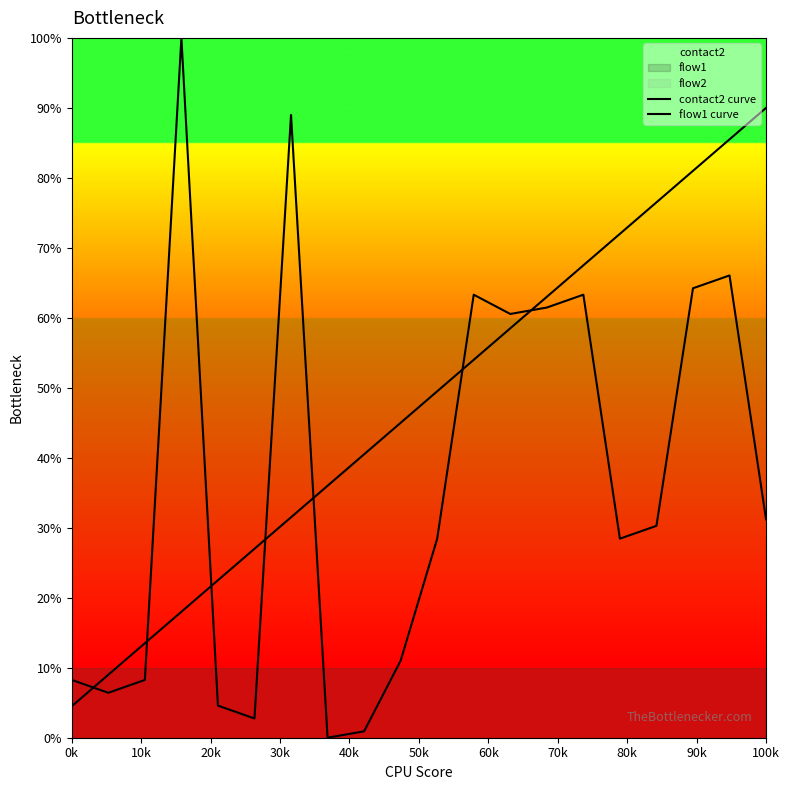

True or false: flow1 curve has more than 0 interior local peaks.

False